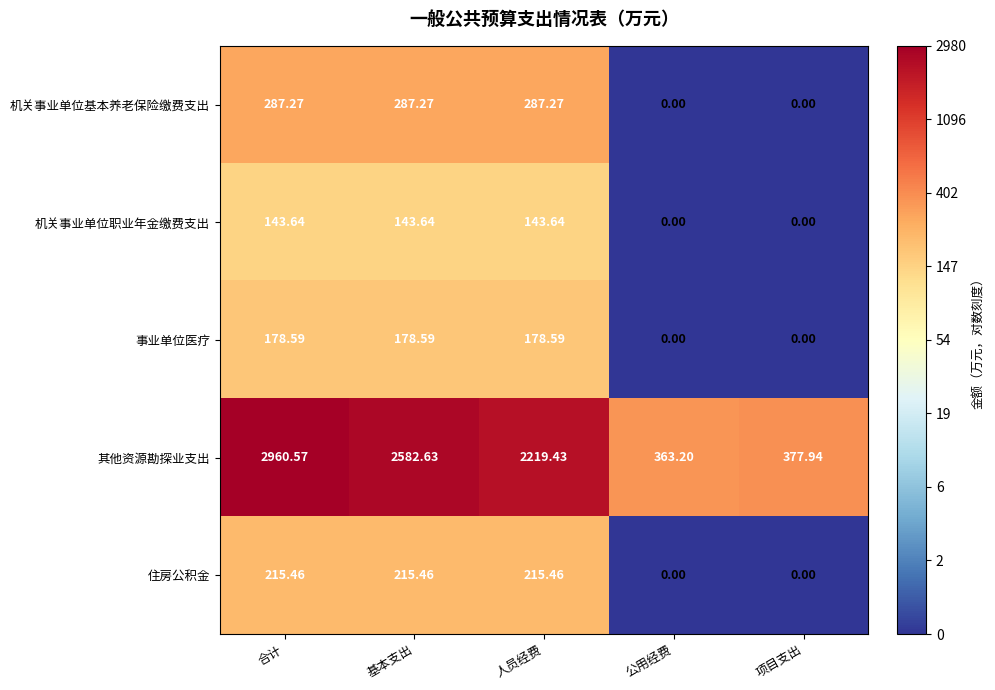

What is the total value across all series at 合计?

3785.5